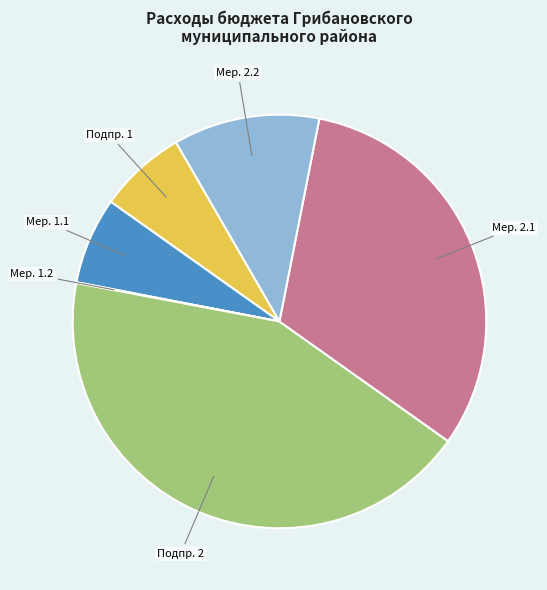

The Мер. 2.2 slice represents 11% of the pie. True or false?

True